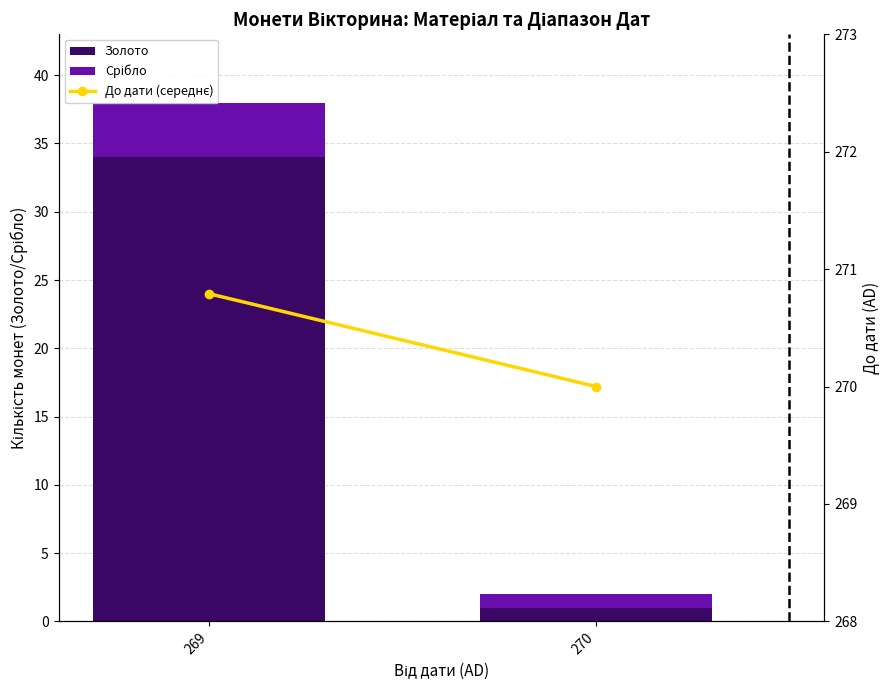

What is the average value of the Срібло series?

2.5